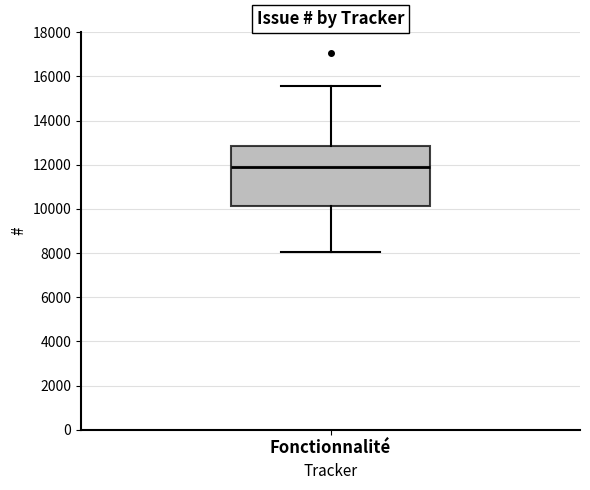

Transcribe this box plot: give where the median line is, the range the box spans, and where the two whiskers end, as read against the y-axis. The values are not printed on the chart, so give them approximately, as read against the axis.

median 11800, box 10200 to 12800, whiskers 8000 to 15600